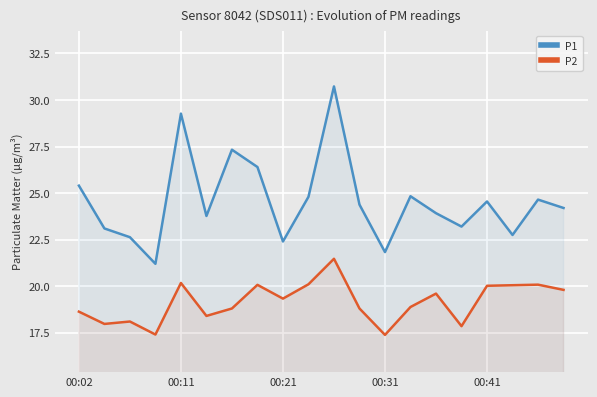

True or false: P2 and P1 intersect in this chart.

False